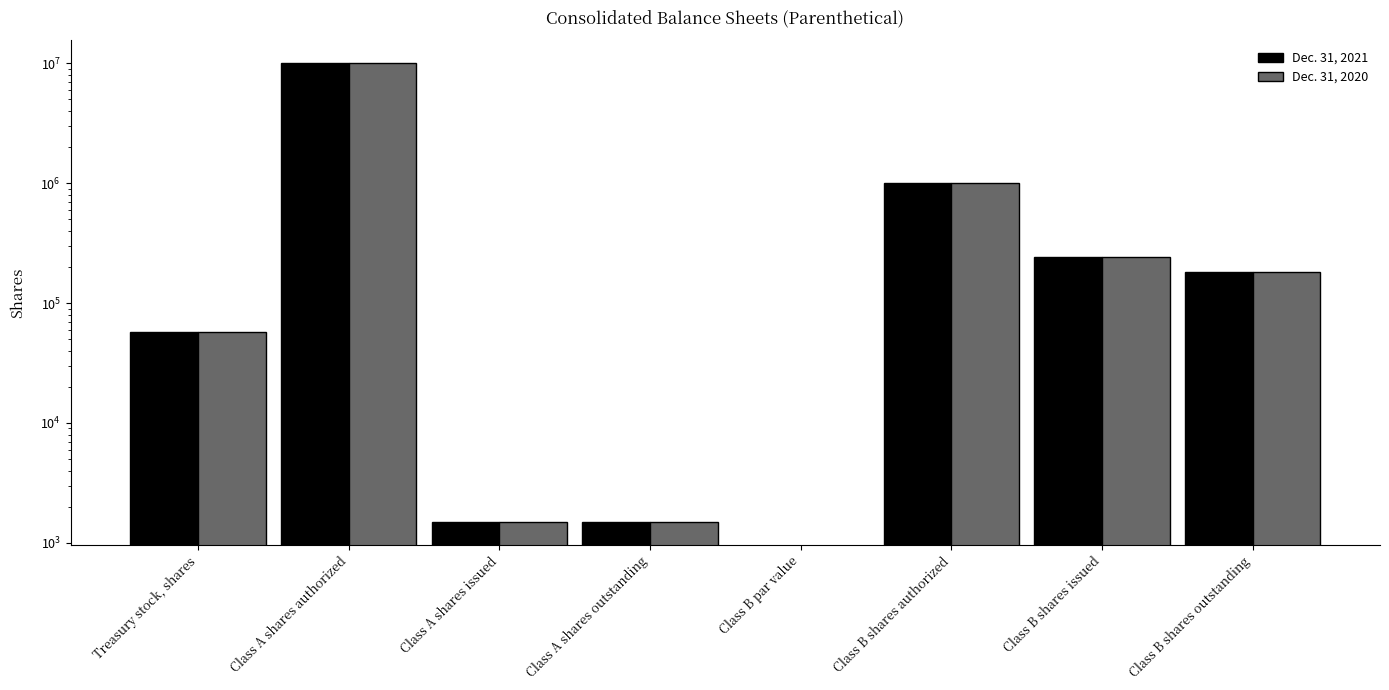

Rank the categories by Dec. 31, 2021 value from lowest to highest.

Class B par value, Class A shares issued, Class A shares outstanding, Treasury stock, shares, Class B shares outstanding, Class B shares issued, Class B shares authorized, Class A shares authorized